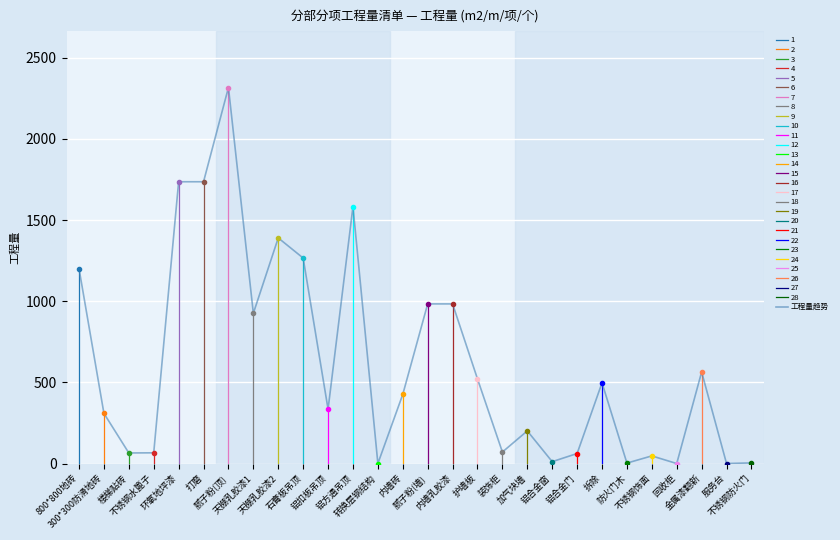

Where is the data nearest to the value 1158?

800*800地砖